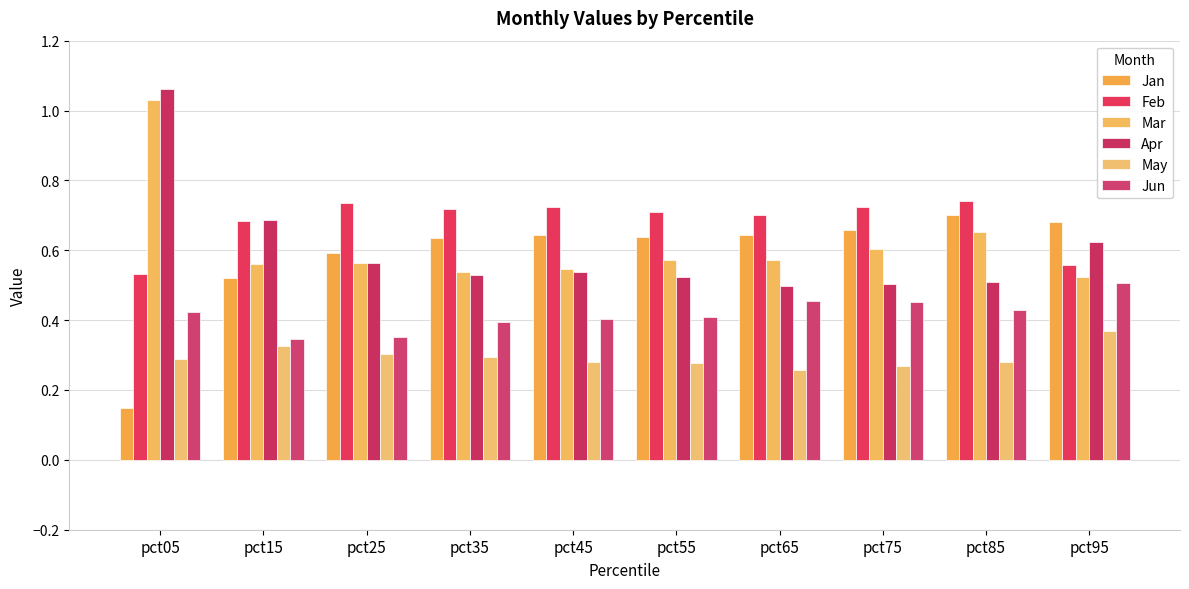

True or false: May has a value of 0.3 at pct25.

True